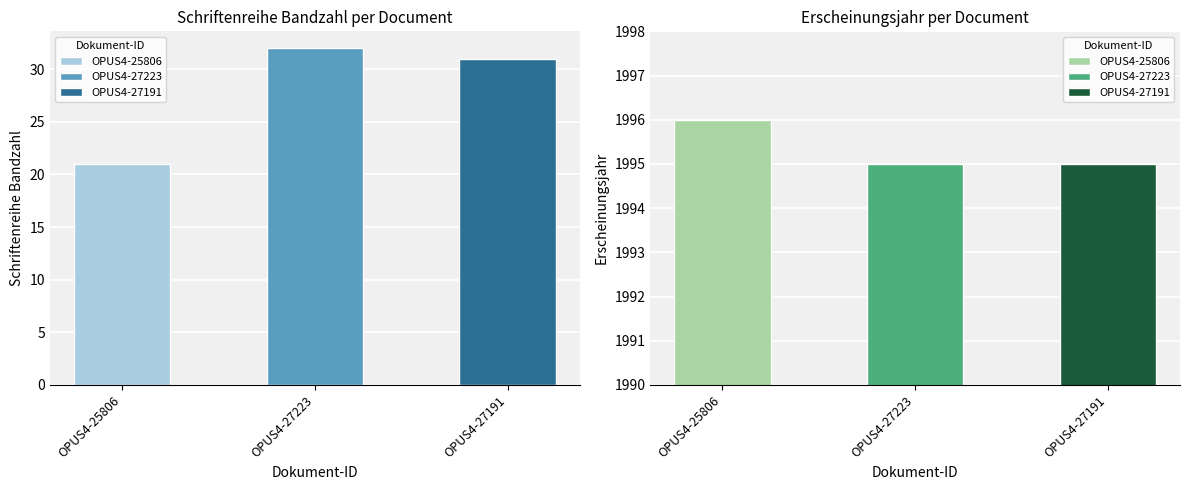

At which label does Erscheinungsjahr reach its peak?

OPUS4-25806